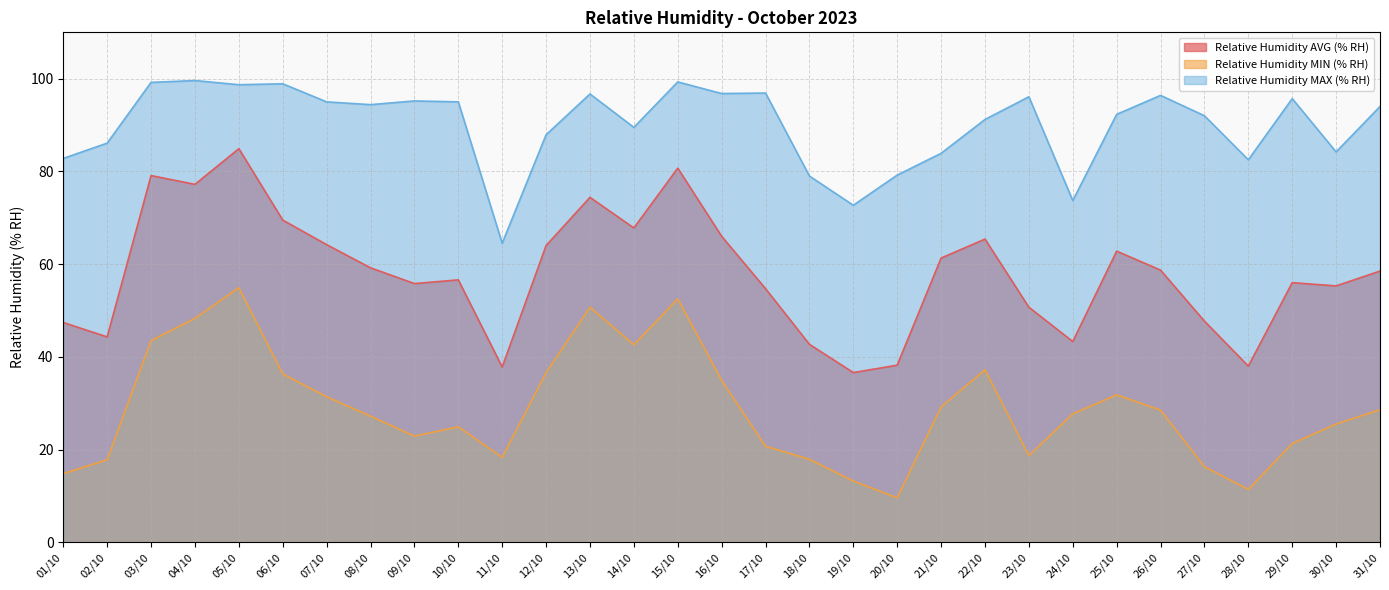

Rank the series by their average value, from lowest to highest.

Relative Humidity MIN (% RH), Relative Humidity AVG (% RH), Relative Humidity MAX (% RH)